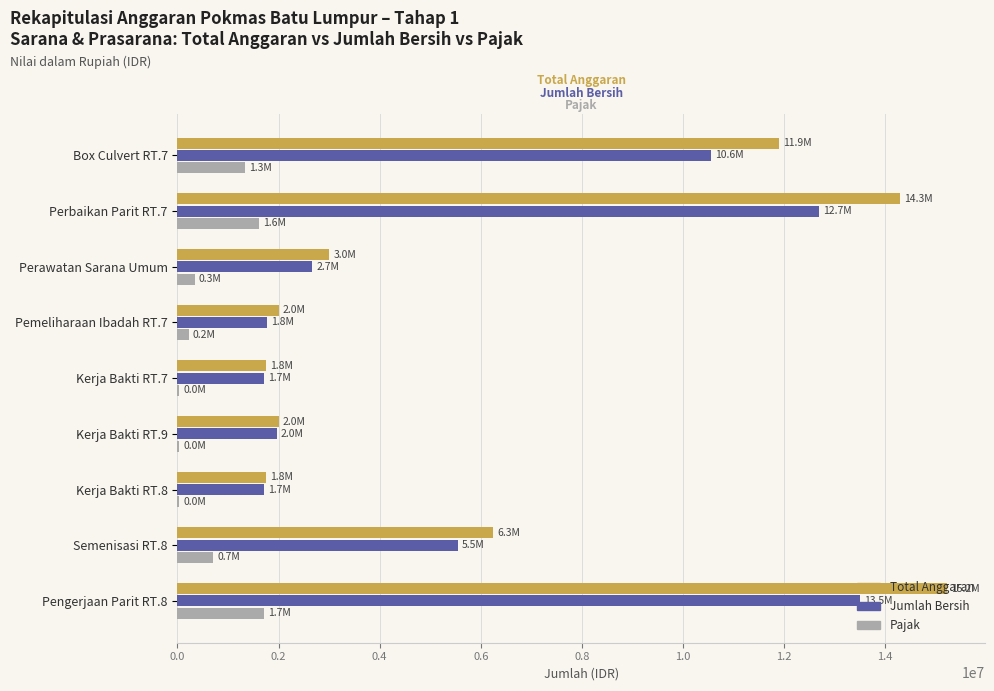

Is the value of Pajak at Semenisasi RT.8 greater than the value of Total Anggaran at Kerja Bakti RT.8?

No